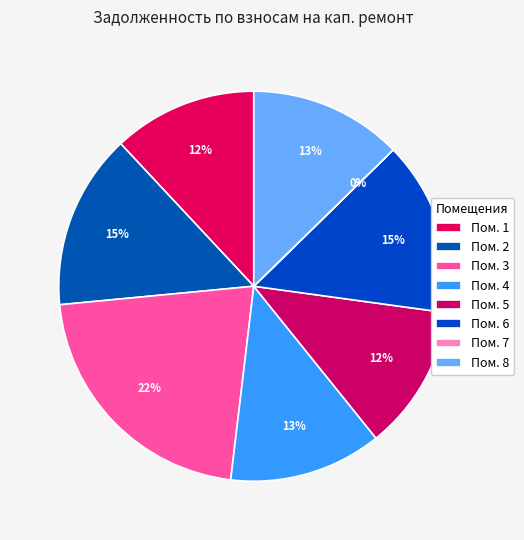

Which slice is the largest?

3